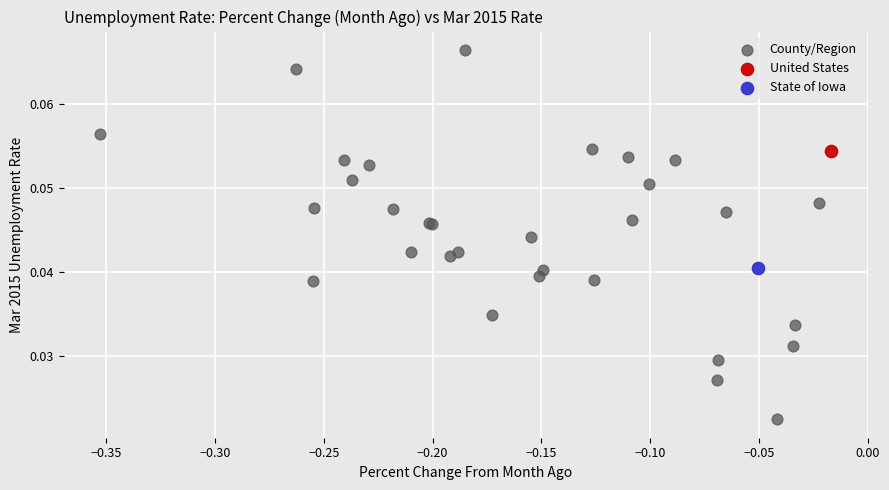

What are all the series names shown in the legend?

County/Region, United States, State of Iowa